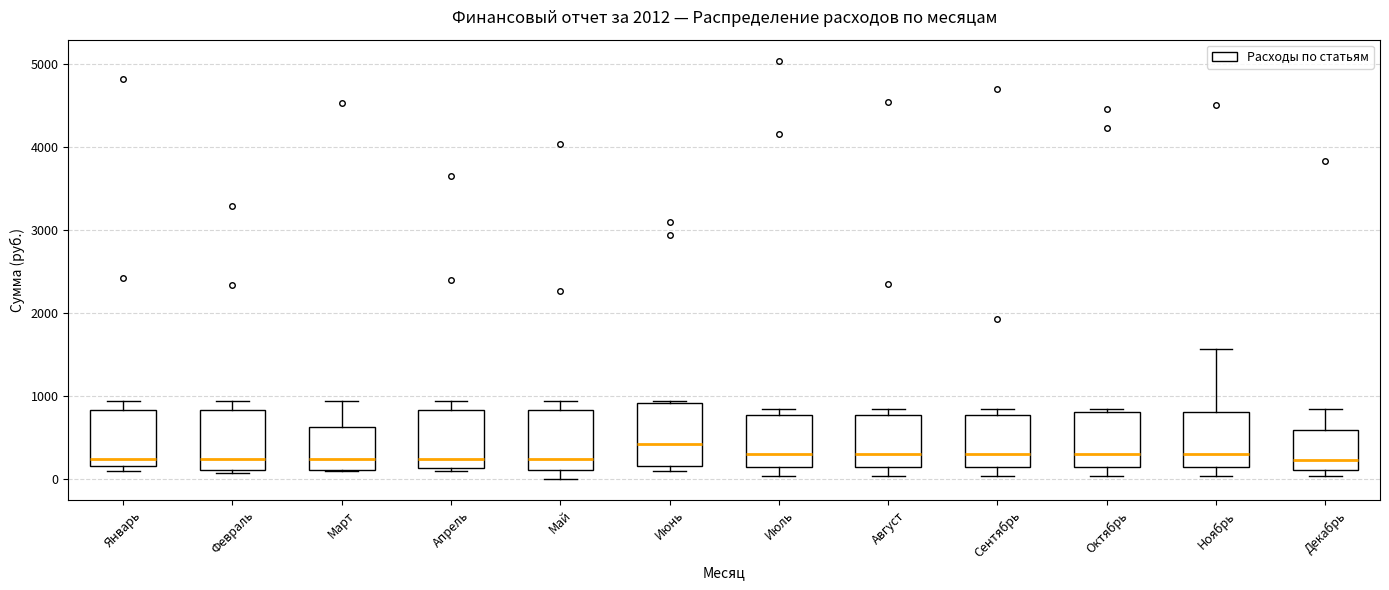

Where does the upper whisker of the box for Февраль end on the y-axis? The values are not printed on the chart, so give them approximately, as read against the axis.

900